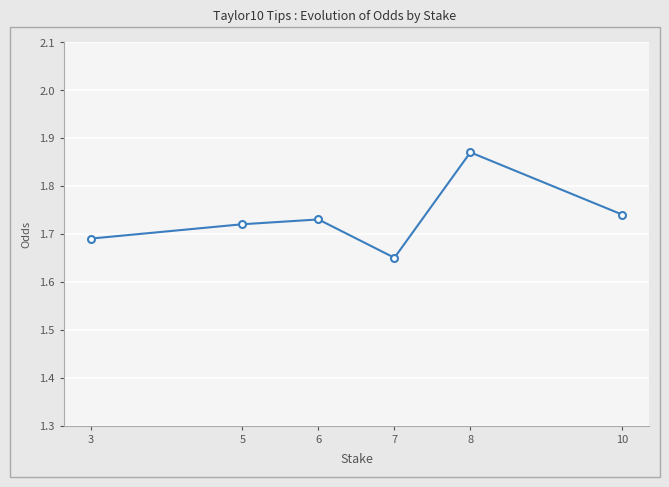

How many categories are shown in the chart?

6